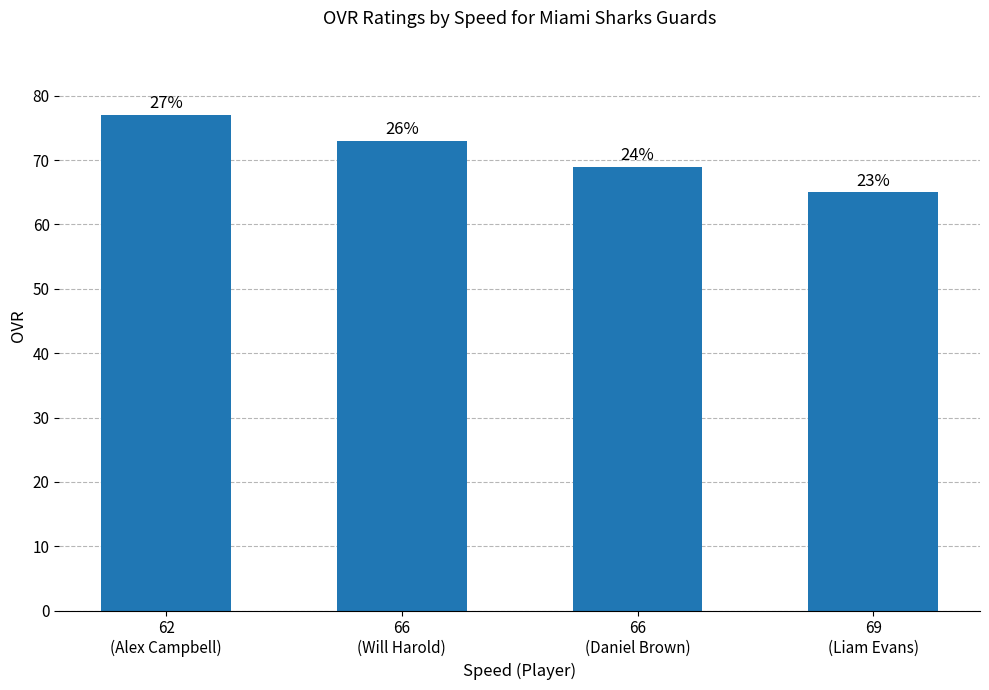

What is the value of the 4th bar from the left?

65